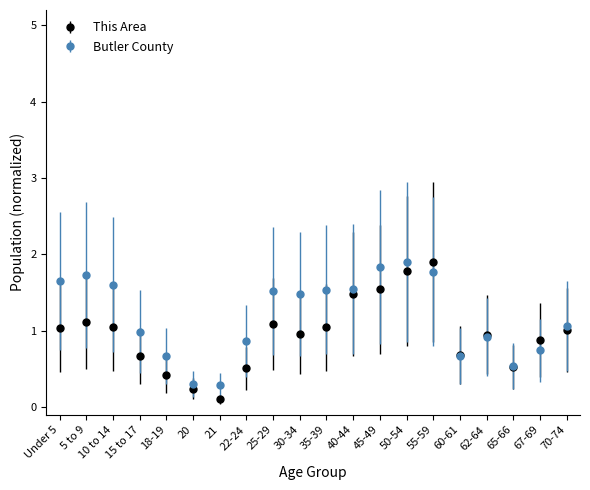

What is the difference between the maximum and minimum values in the This Area series?

1.8